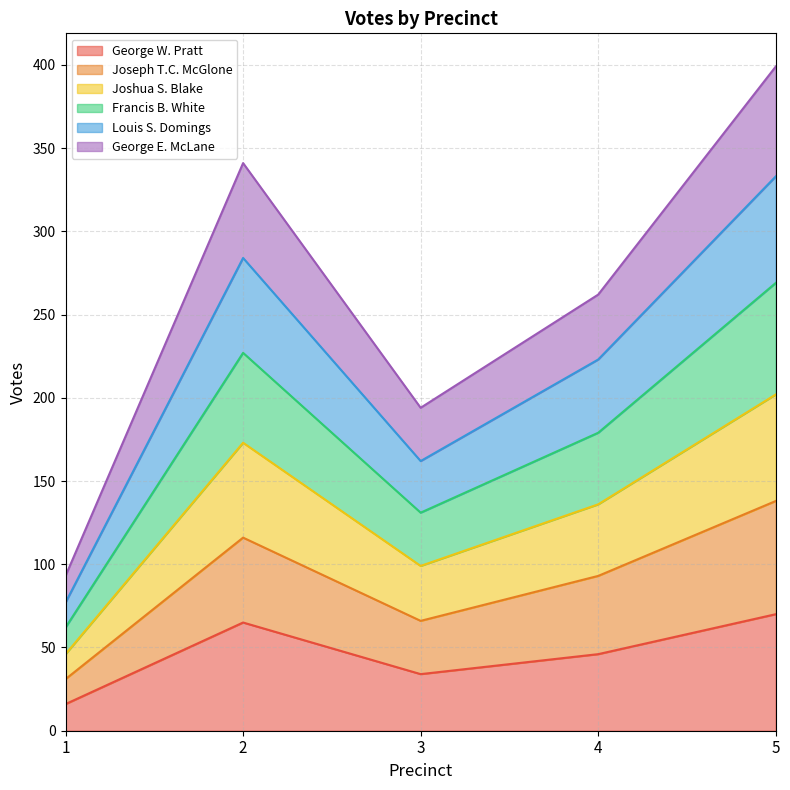

Reading left to right, list all the values displayed in this chart.

George W. Pratt: 16	65	34	46	70
Joseph T.C. McGlone: 31	116	66	93	138
Joshua S. Blake: 46	173	99	136	202
Francis B. White: 62	227	131	179	269
Louis S. Domings: 77	284	162	223	333
George E. McLane: 93	341	194	262	399